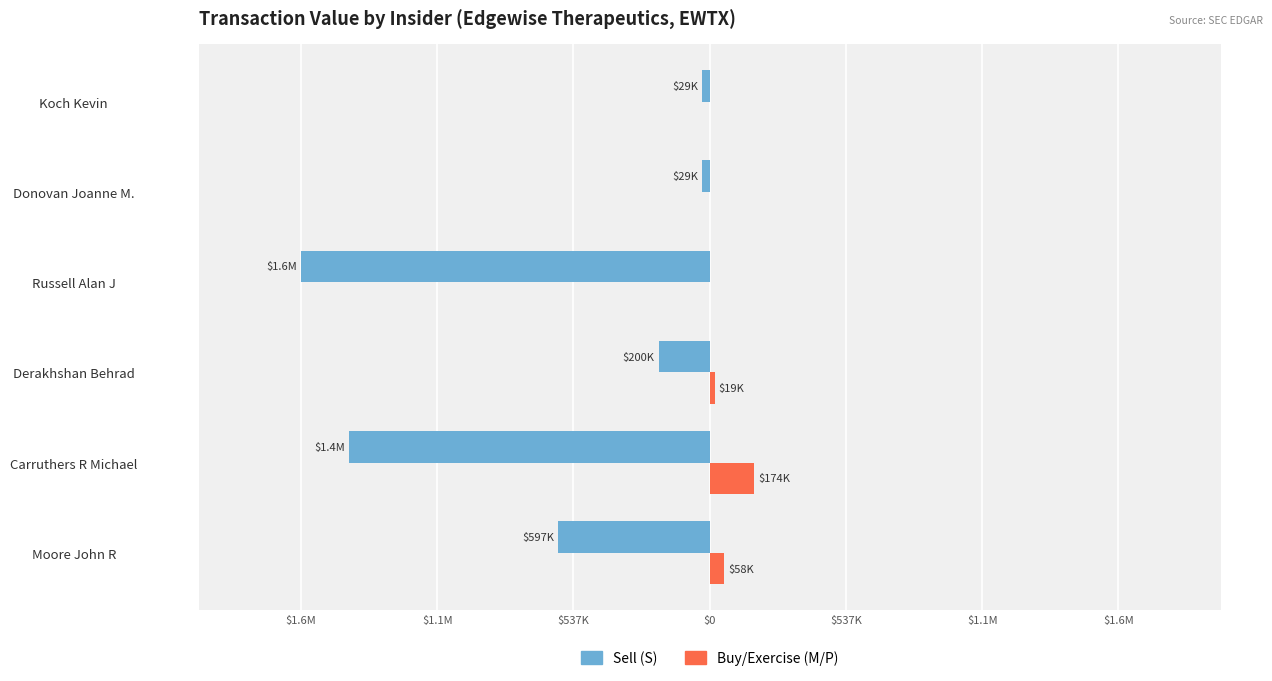

Rank the series by their average value, from lowest to highest.

Sell (S), Buy/Exercise (M/P)